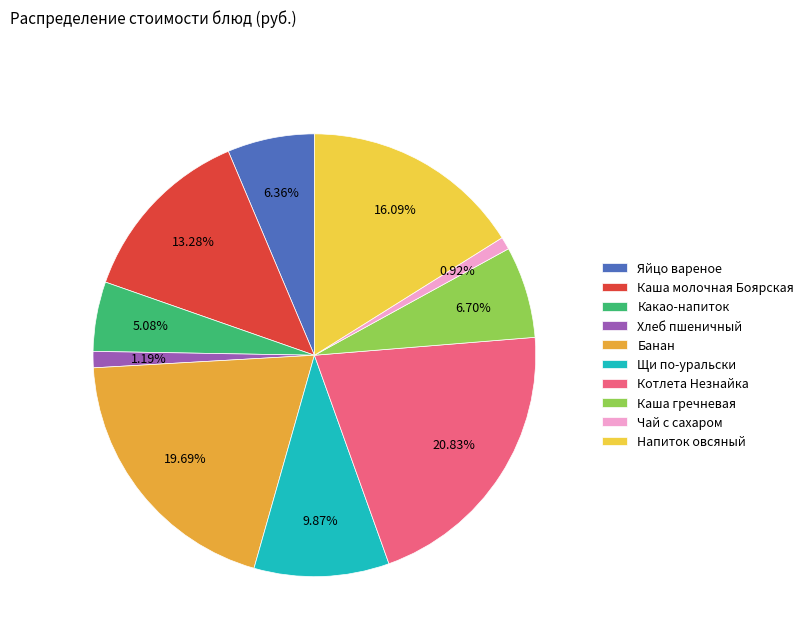

Which slice is the largest?

Котлета Незнайка